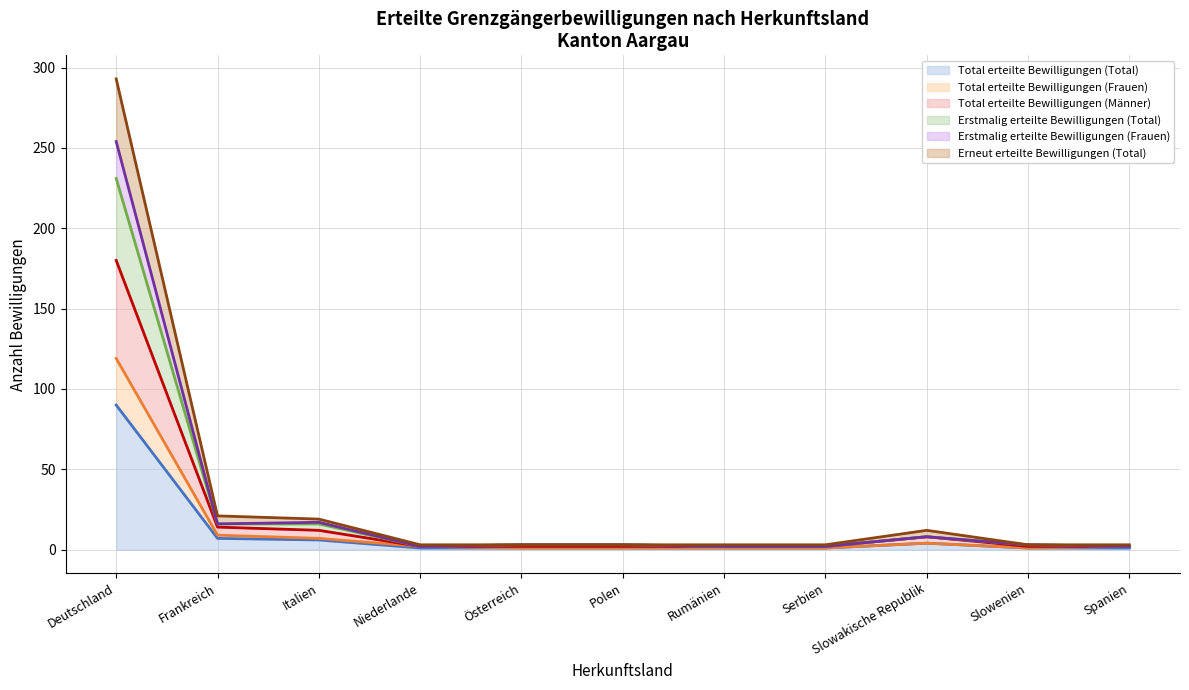

At which category does Total erteilte Bewilligungen (Total) reach its first local peak?

Slowakische Republik